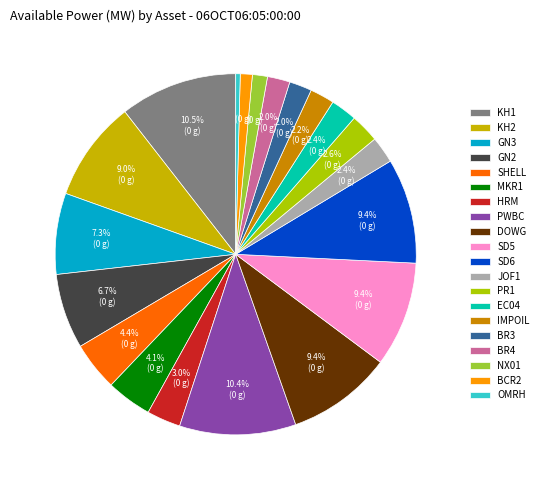

True or false: MKR1 accounts for 4% of the total.

True